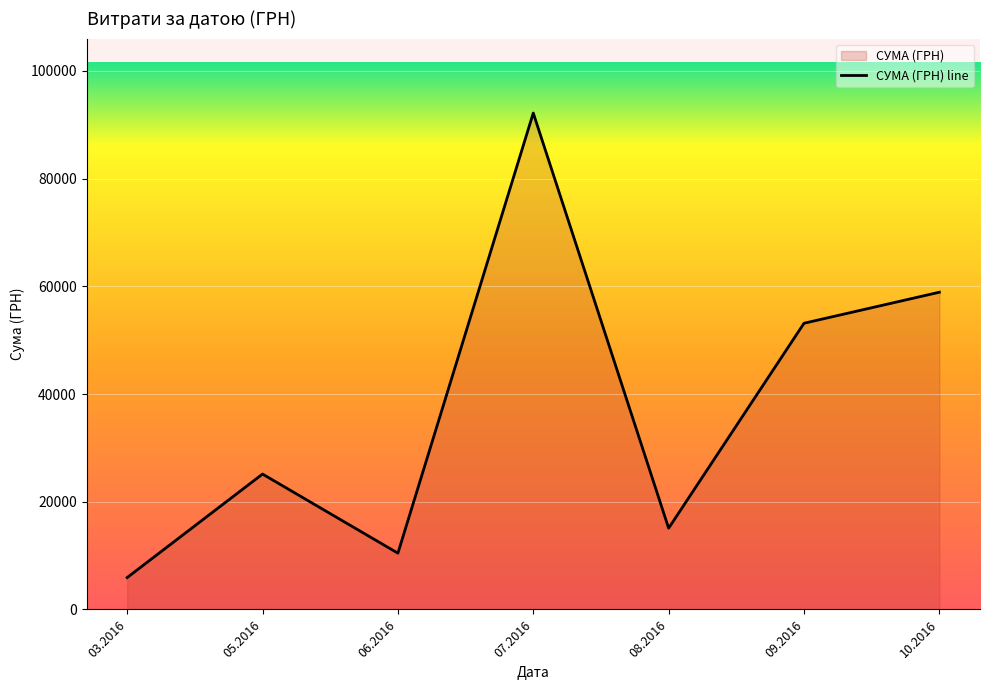

Rank the categories by value from lowest to highest.

03.2016, 06.2016, 08.2016, 05.2016, 09.2016, 10.2016, 07.2016